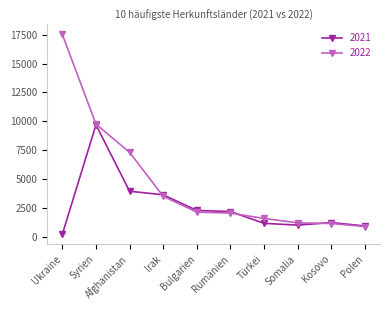

After their last crossing, which series has the higher values: 2022 or 2021?

2021